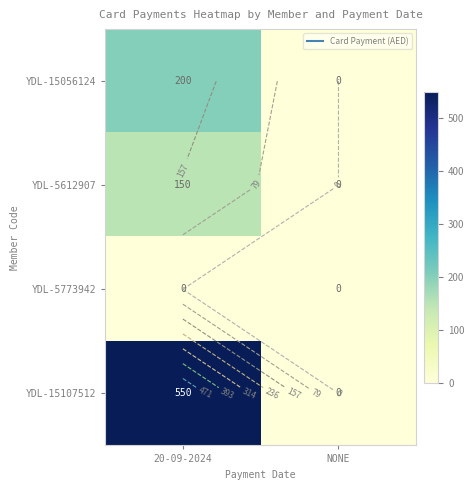

At which category is the sum across all series the highest?

20-09-2024